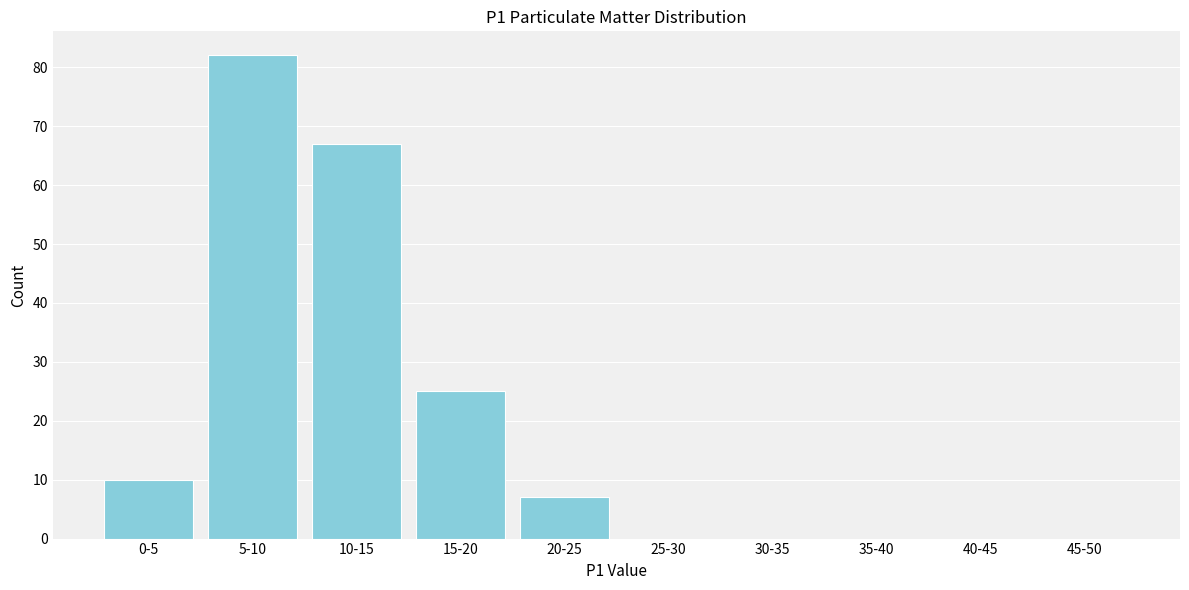

Reading left to right, what are all the values shown in this chart?

0-5=10	5-10=82	10-15=67	15-20=25	20-25=7	25-30=0	30-35=0	35-40=0	40-45=0	45-50=0